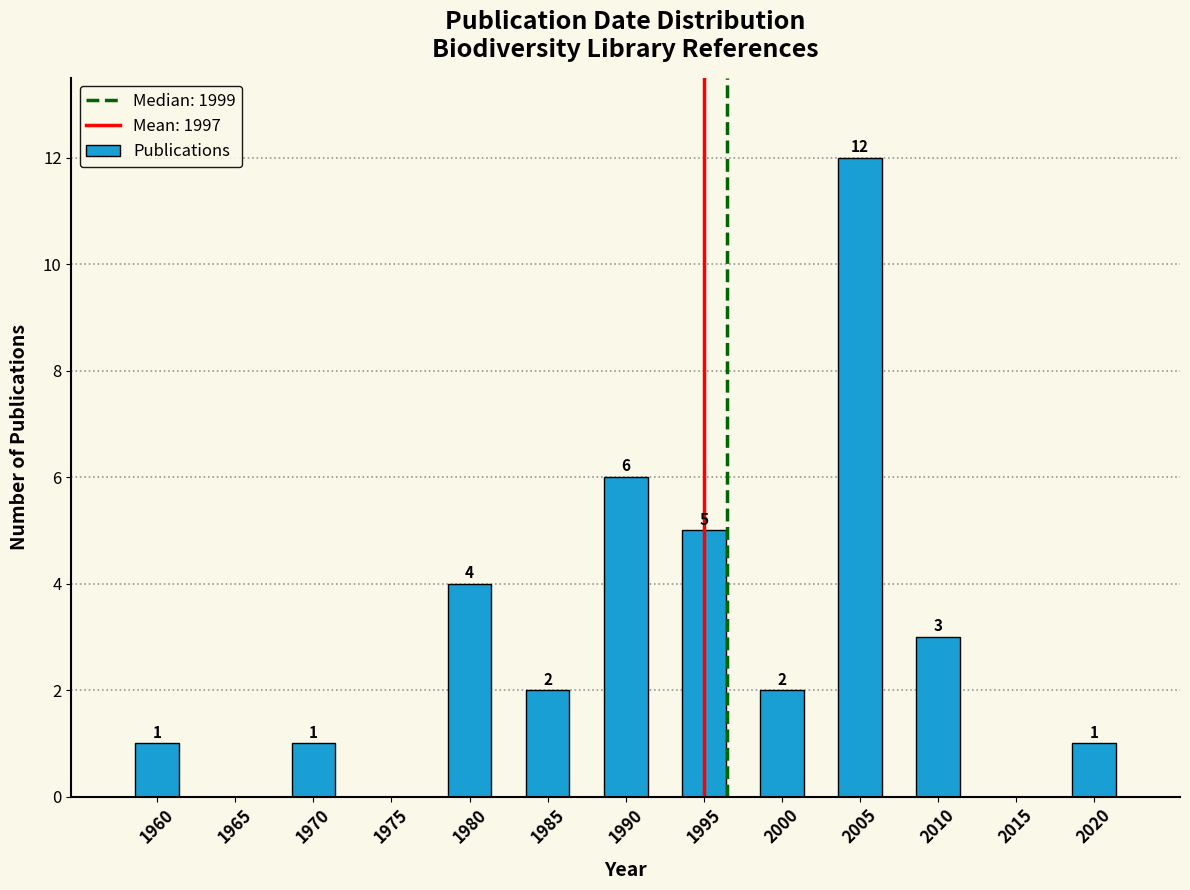

Reading left to right, extract all data points from this chart.

1960=1	1965=0	1970=1	1975=0	1980=4	1985=2	1990=6	1995=5	2000=2	2005=12	2010=3	2015=0	2020=1